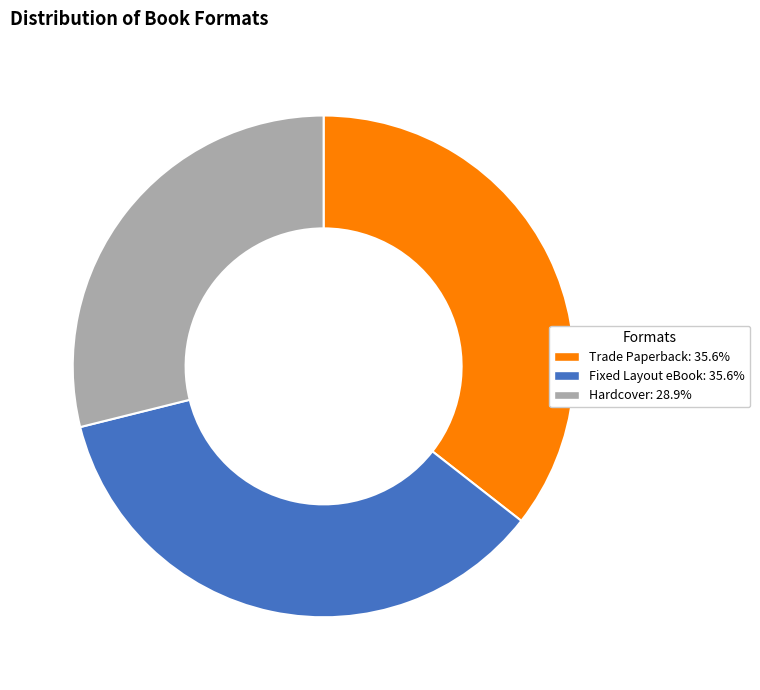

Combined, do Hardcover and Fixed Layout eBook account for over 50%?

Yes